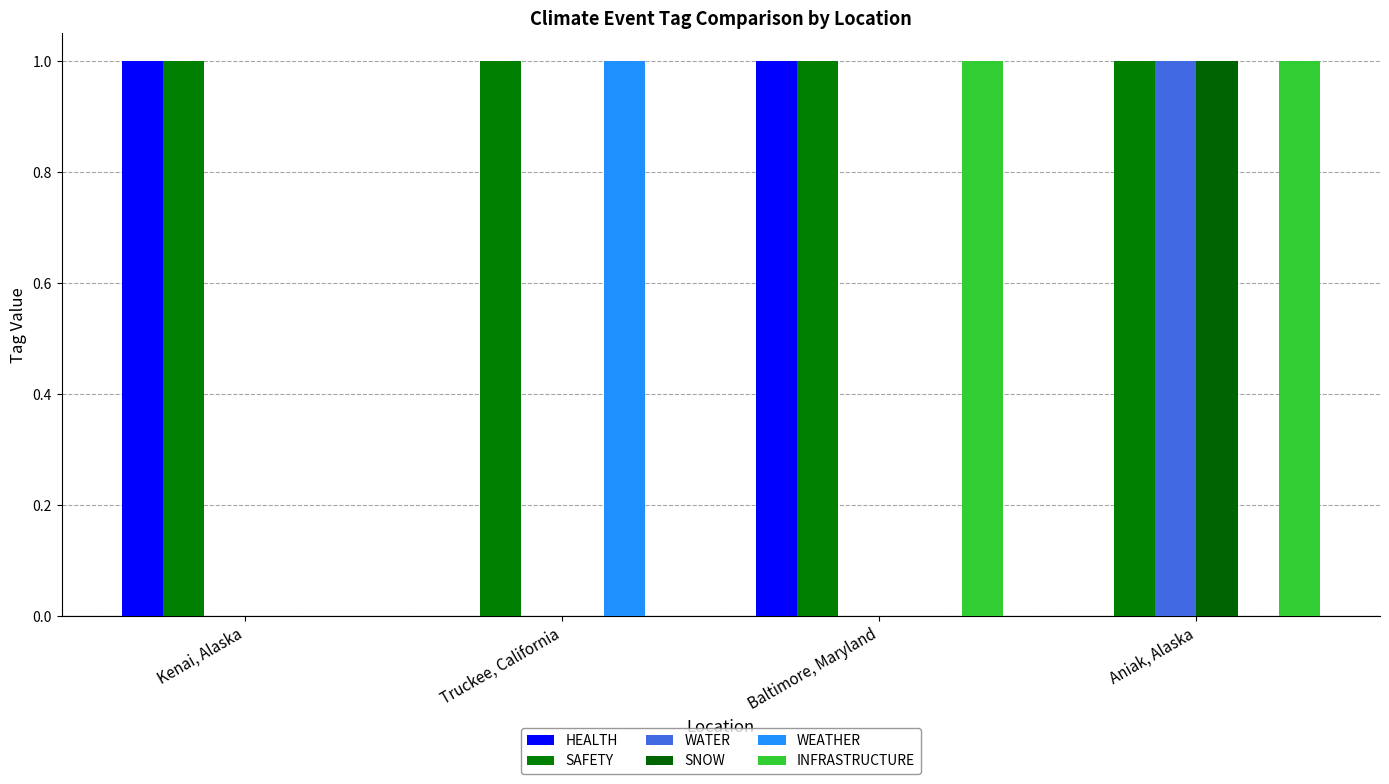

List the series in order of their peak value, lowest first.

HEALTH, SAFETY, WATER, SNOW, WEATHER, INFRASTRUCTURE